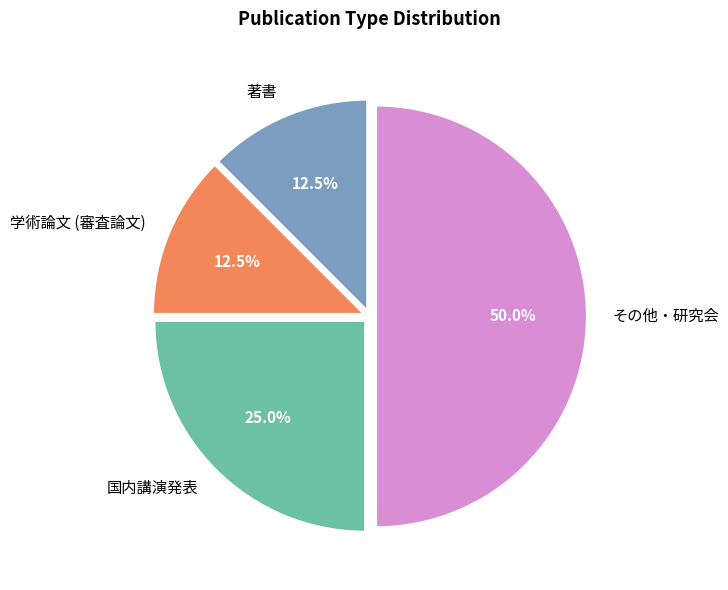

How many slices are in this pie chart?

4